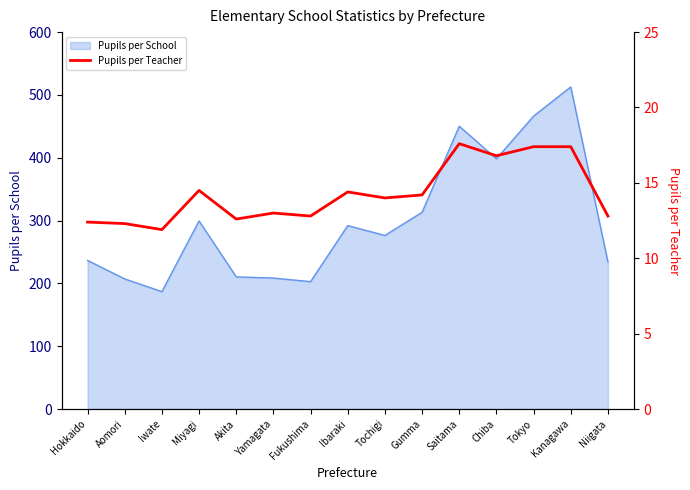

What is the lowest value of the Pupils per School series?

186.9